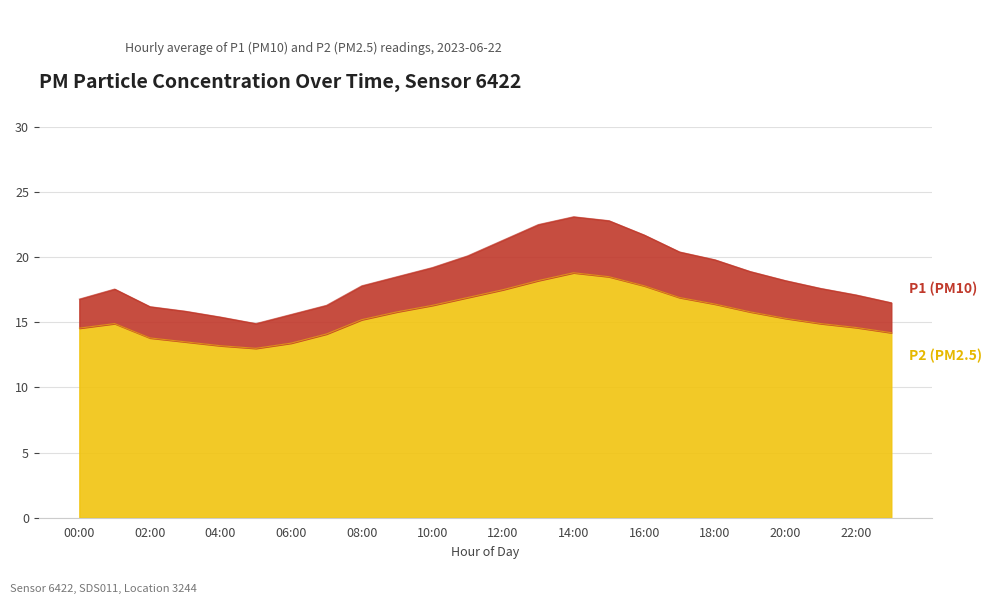

True or false: P2 has more than 0 points higher than both neighbors.

True